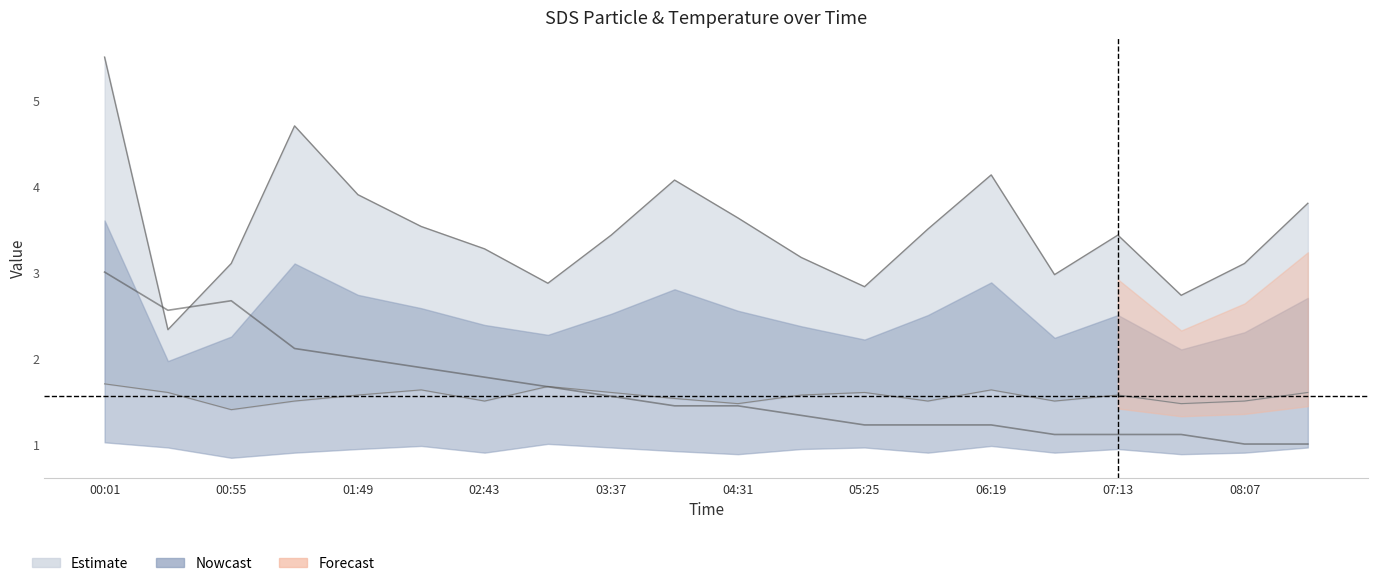

True or false: SDS_P2 and SDS_P1 cross at least once.

False